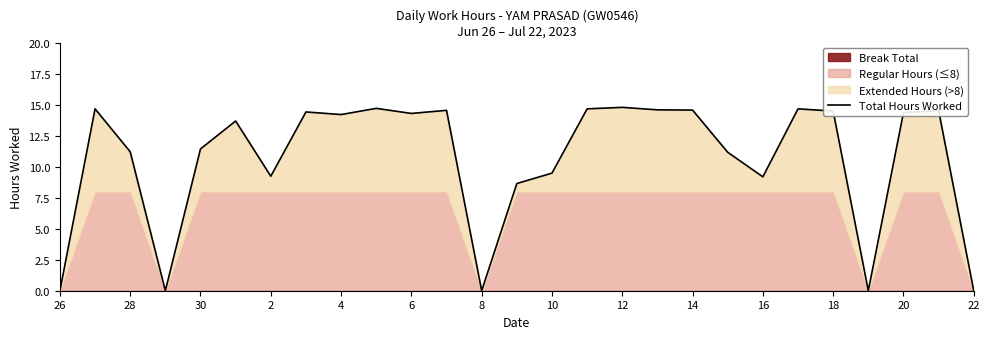

The value of Total Hours Worked at 2 is 9.2. True or false?

True